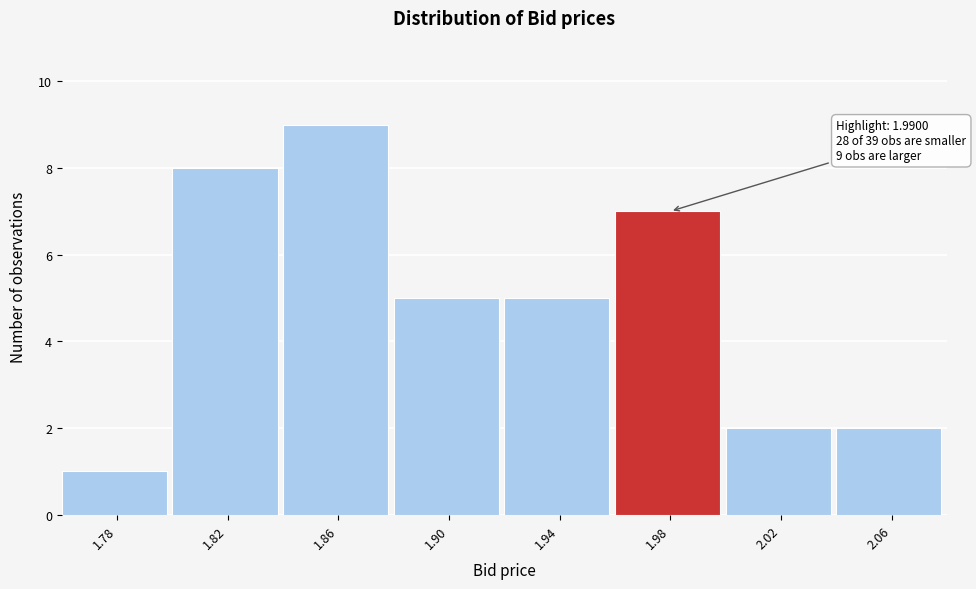

Reading left to right, list all the values displayed in this chart.

1.78=1	1.82=8	1.86=9	1.90=5	1.94=5	1.98=7	2.02=2	2.06=2